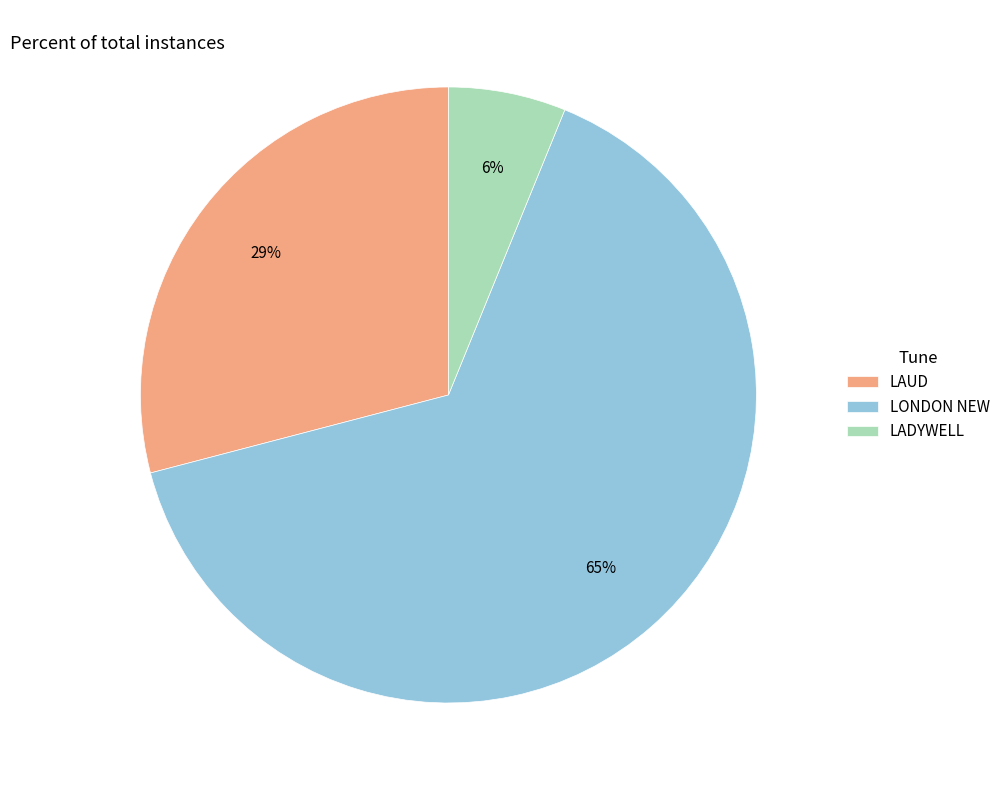

True or false: LONDON NEW accounts for 65% of the total.

True